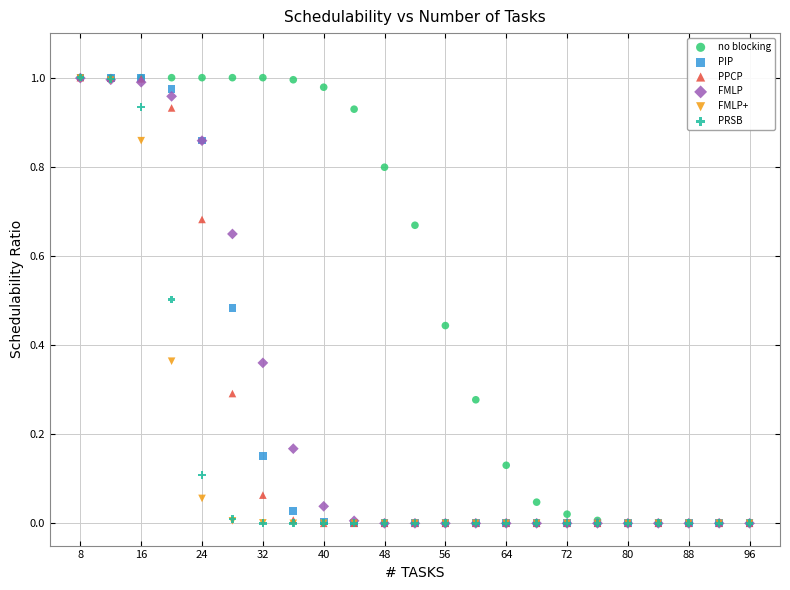

What are all the series names shown in the legend?

no blocking, PIP, PPCP, FMLP, FMLP+, PRSB